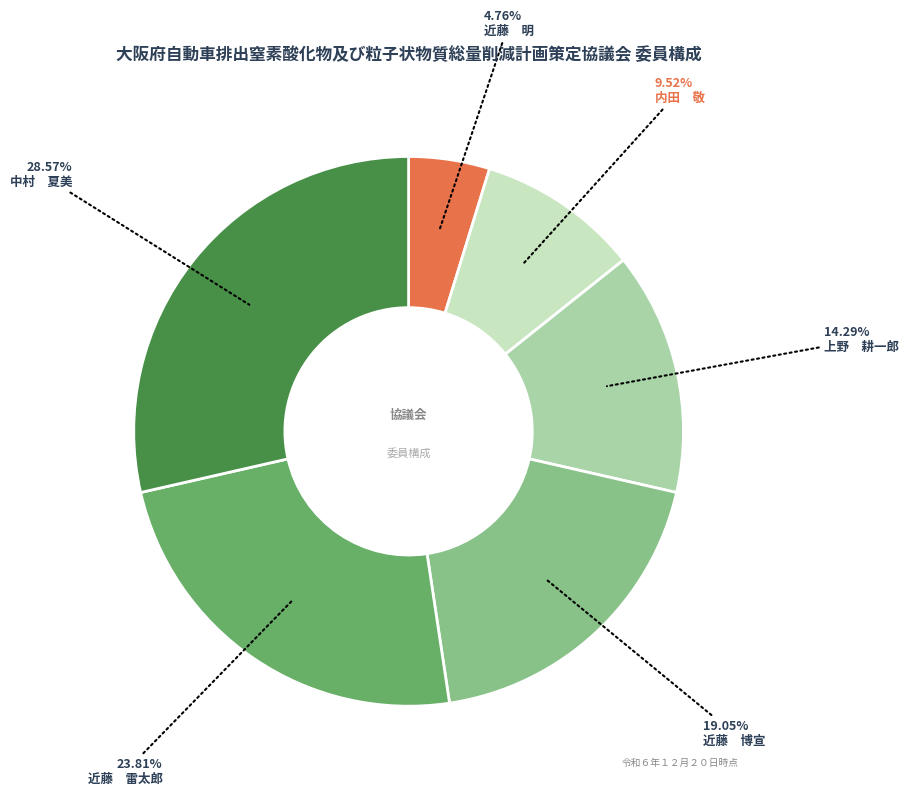

How many segments does this pie chart have?

6